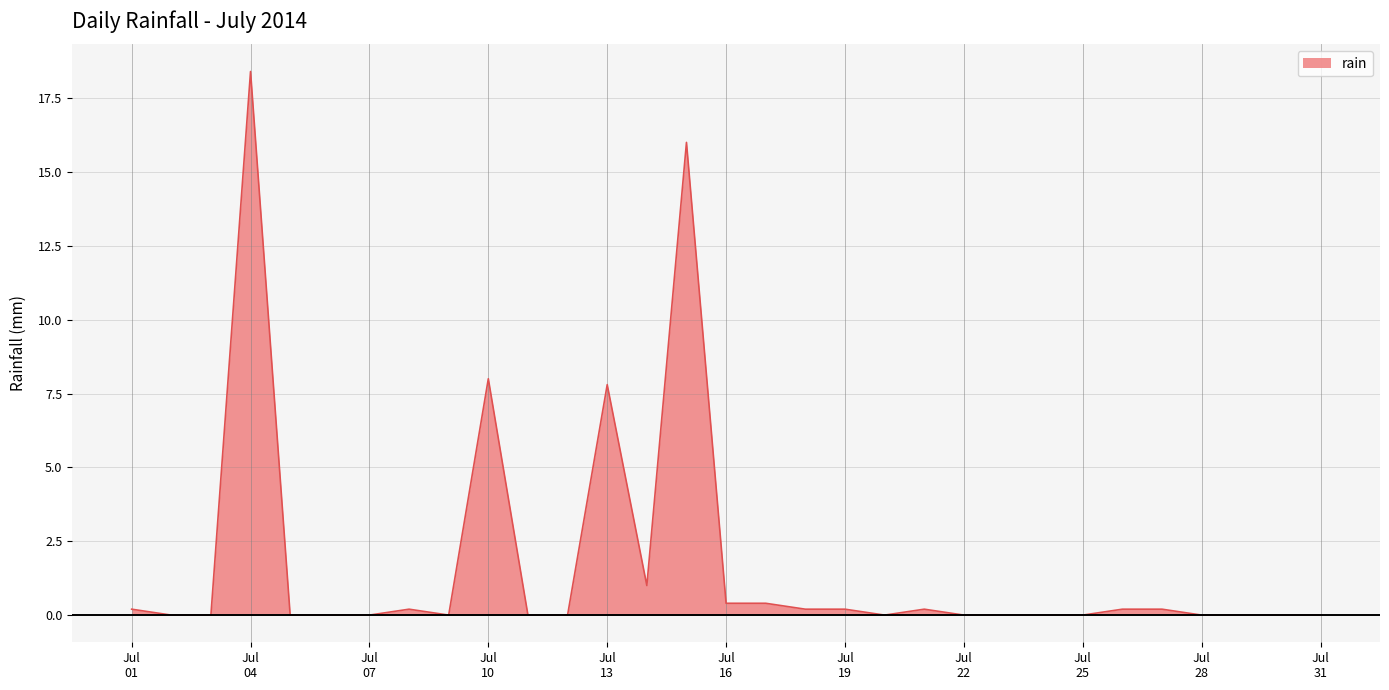

What is the difference between the maximum and minimum values?

18.4